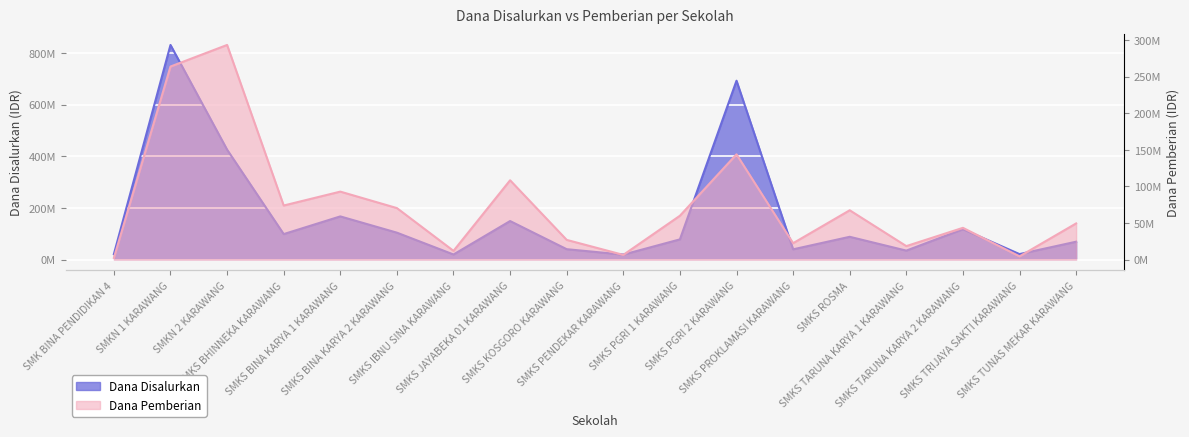

What is the label of the 9th point from the right?

SMKS PENDEKAR KARAWANG